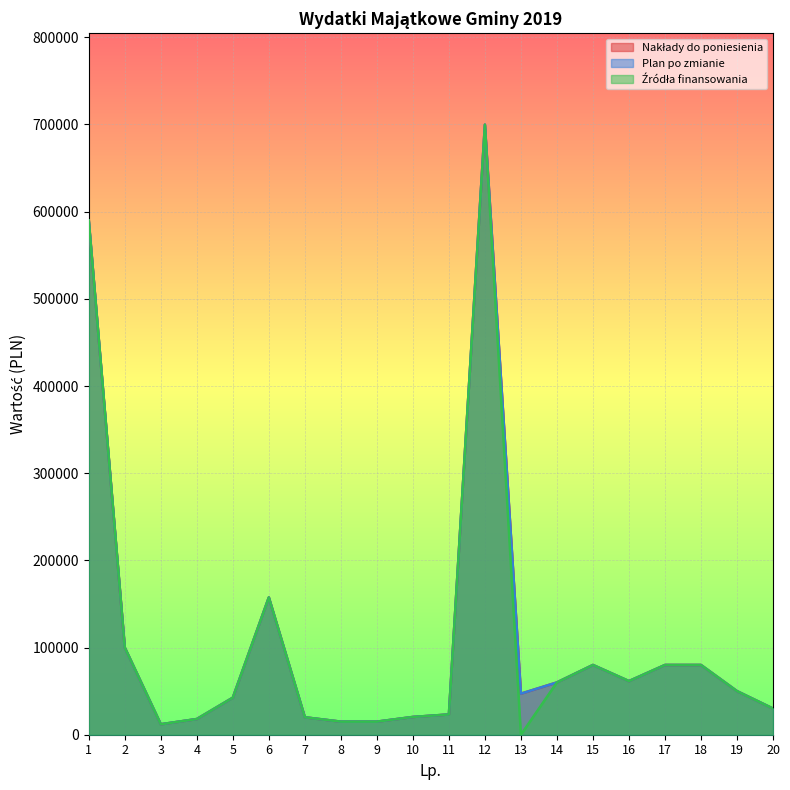

What is the approximate value of Plan po zmianie at 3, to the nearest 100?

12000